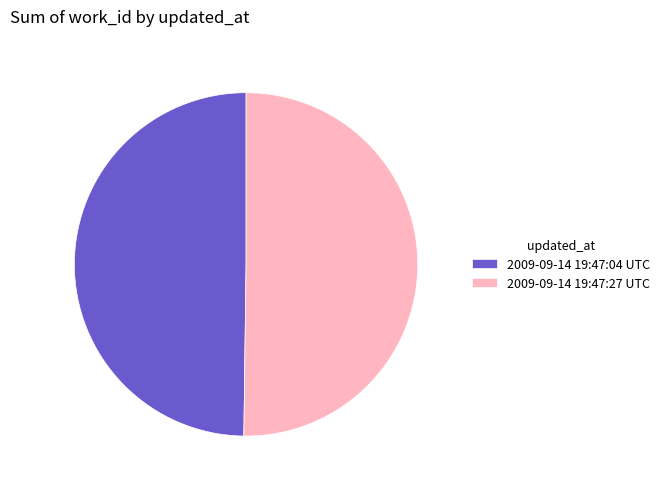

Do 2009-09-14 19:47:27 UTC and 2009-09-14 19:47:04 UTC together represent more than half of the pie?

Yes